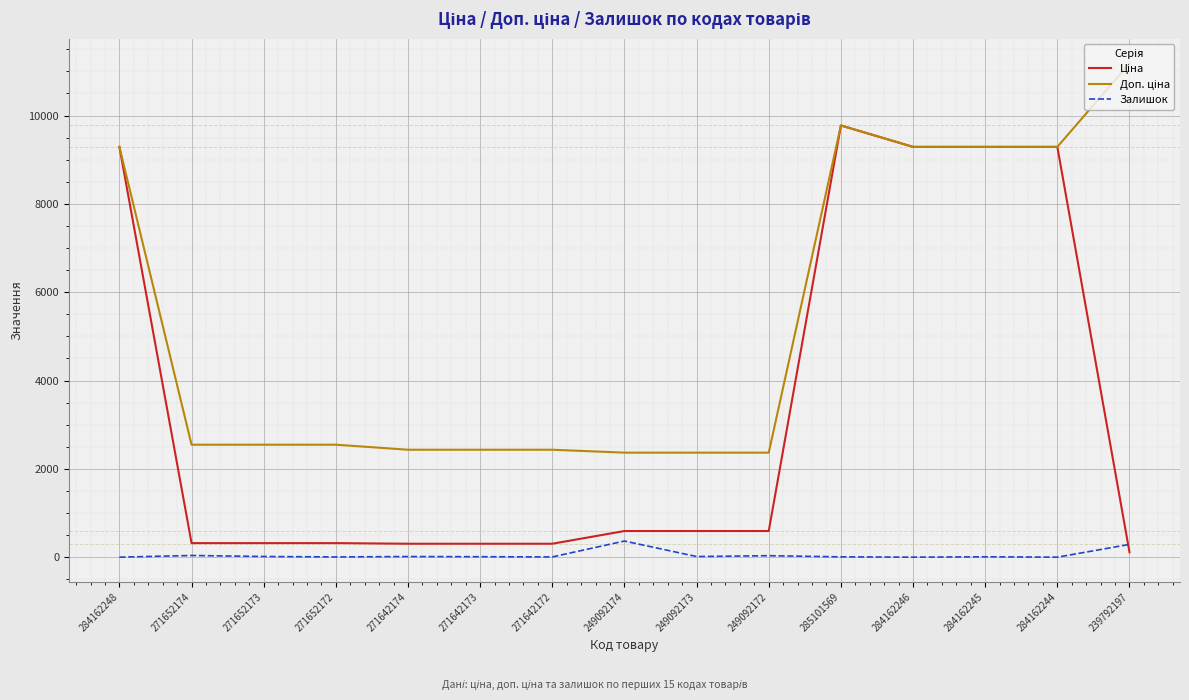

What is the maximum value shown in the chart?

11182.0